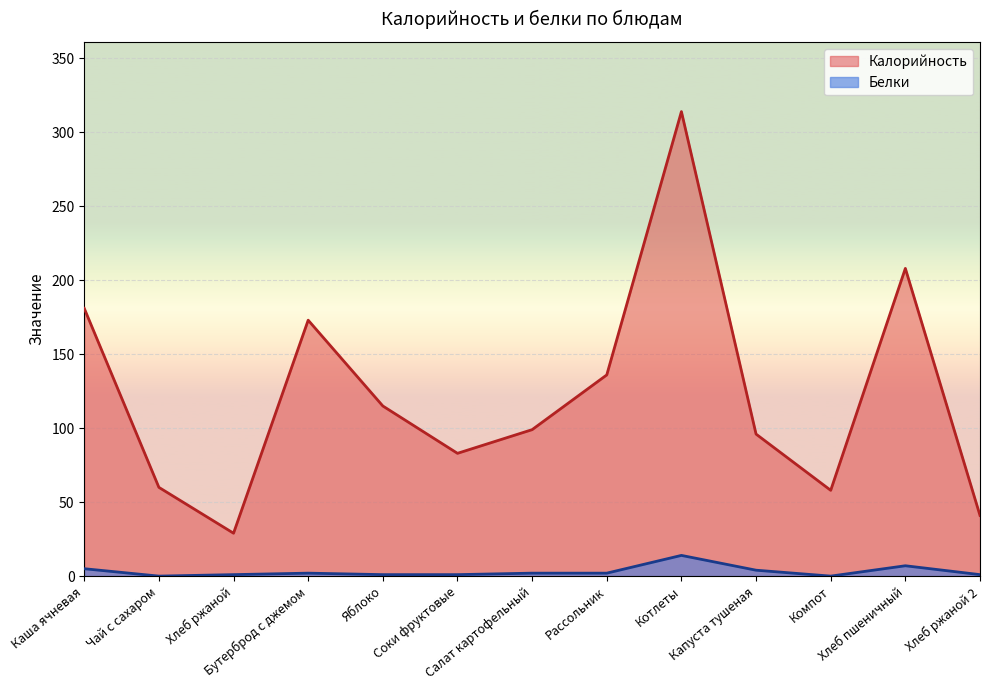

List the series in order of their peak value, highest first.

Калорийность, Белки